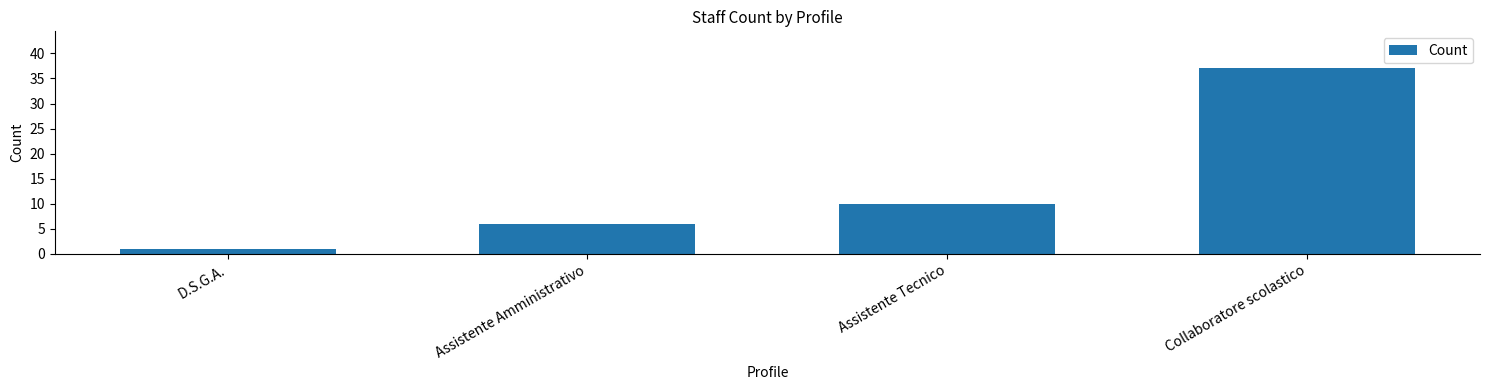

How many bars are there in total?

4